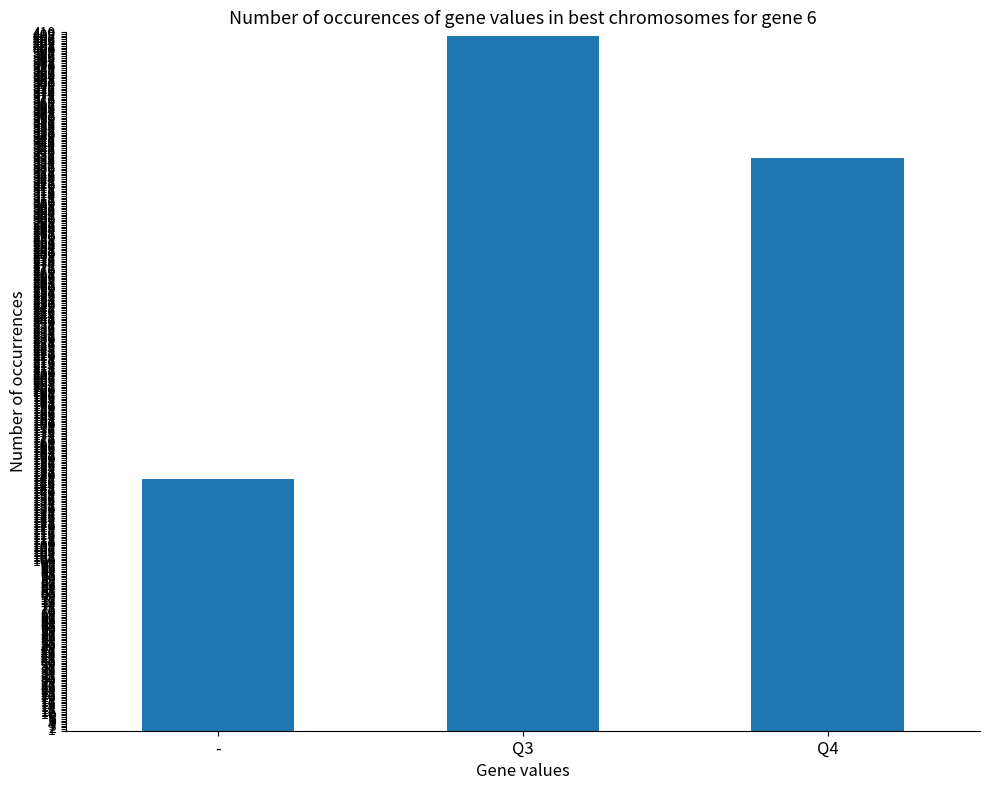

Reading left to right, transcribe all the data shown in this chart.

-=148	Q3=408	Q4=336